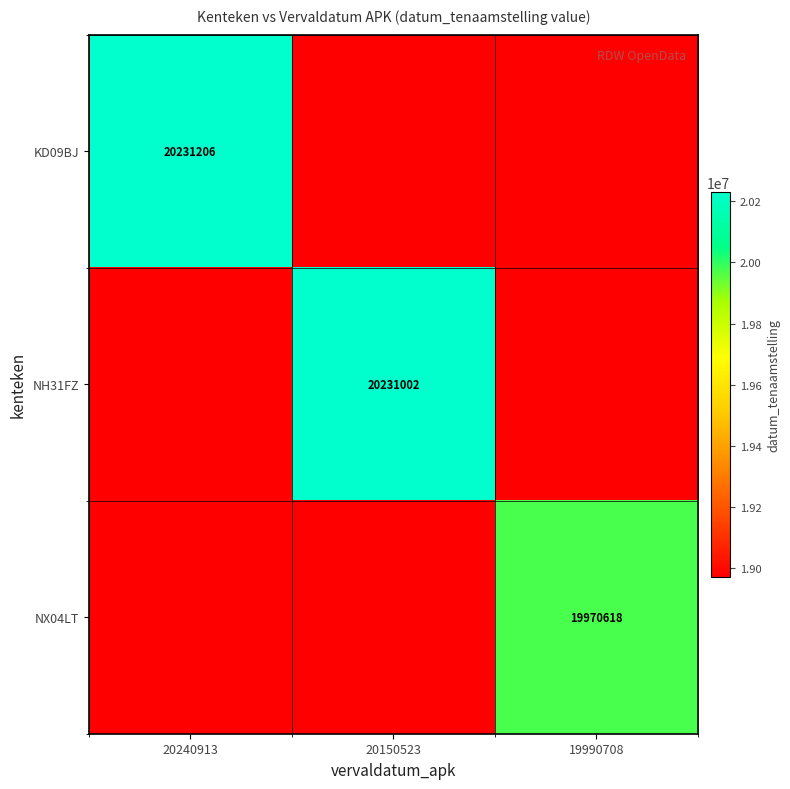

What is the difference between the maximum and second lowest values in the NH31FZ series?

1258914.9